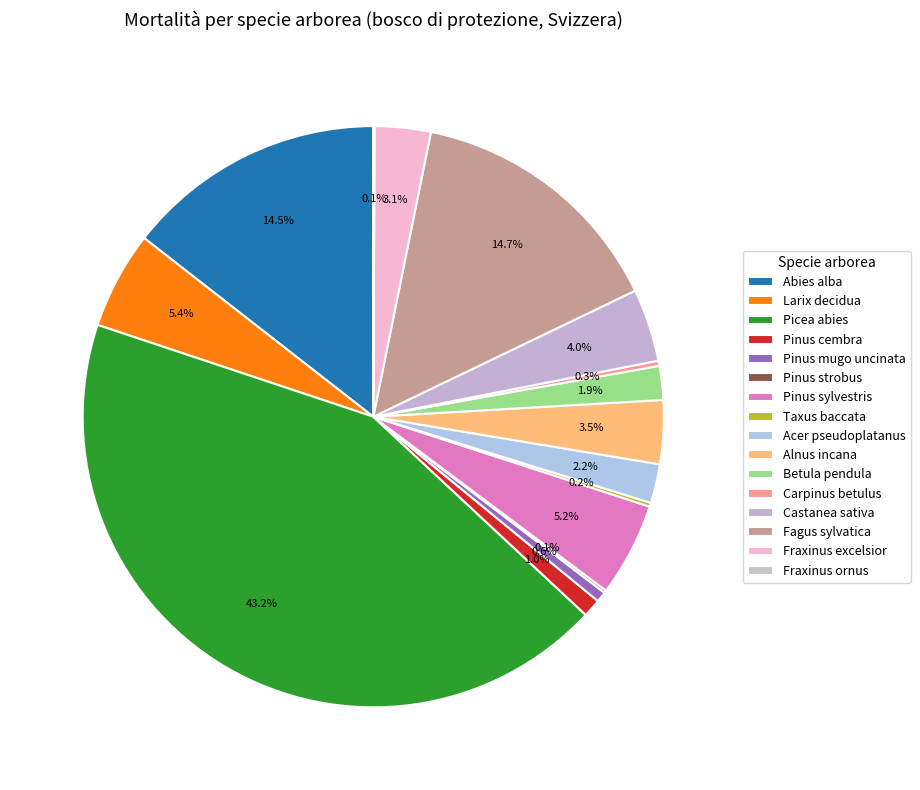

Do Taxus baccata and Larix decidua together represent more than half of the pie?

No